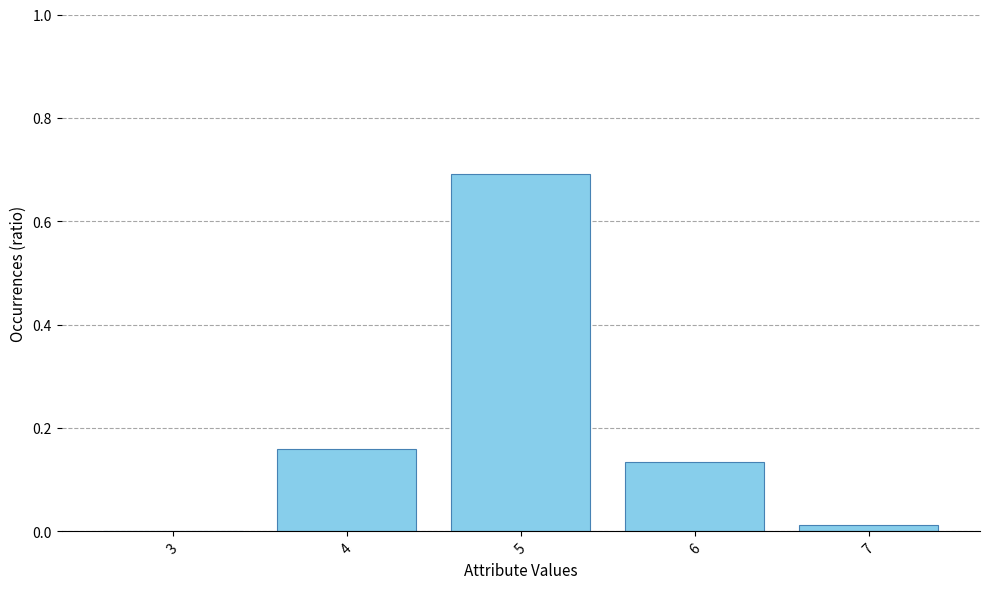

Which has a higher value, 6 or 3?

6